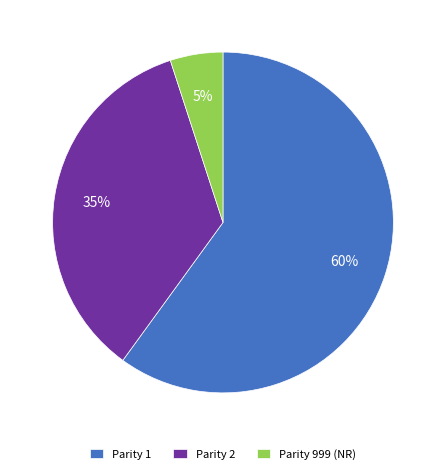

How many segments does this pie chart have?

3